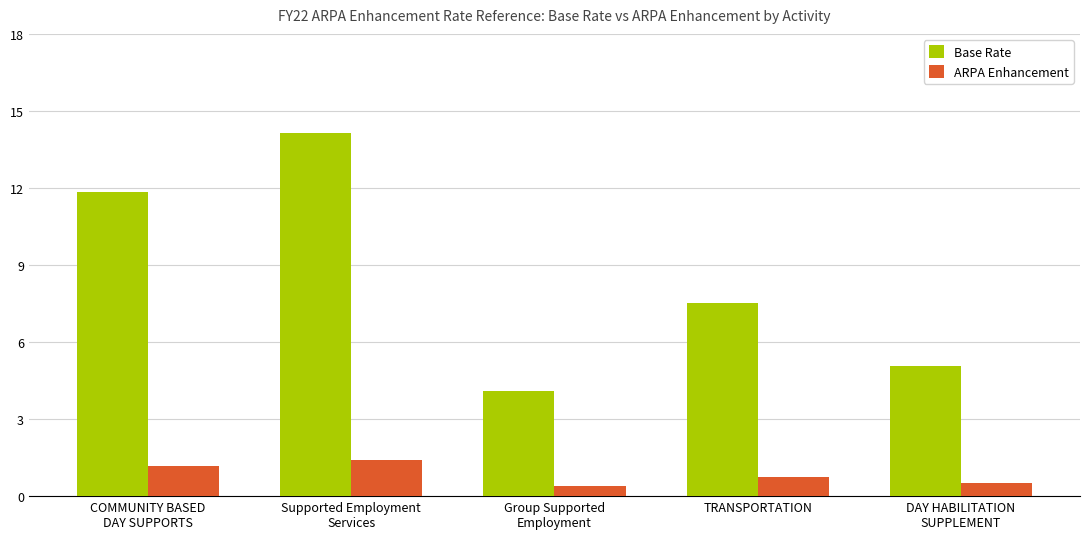

What is the total value across all series at Supported Employment
Services?

15.6